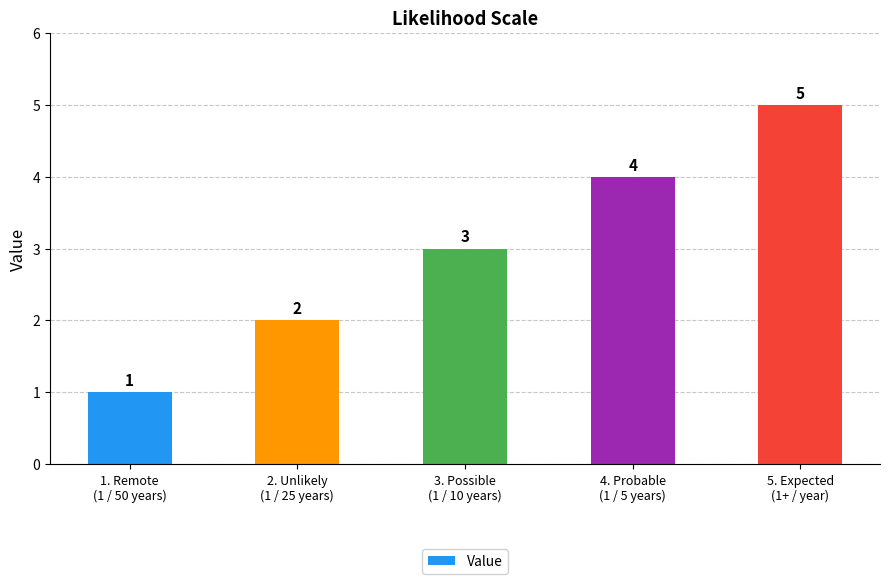

What is the value of the 1st bar from the left?

1